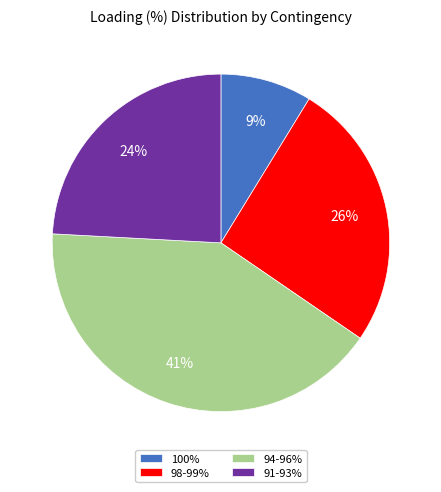

Is there a majority slice in this chart?

No